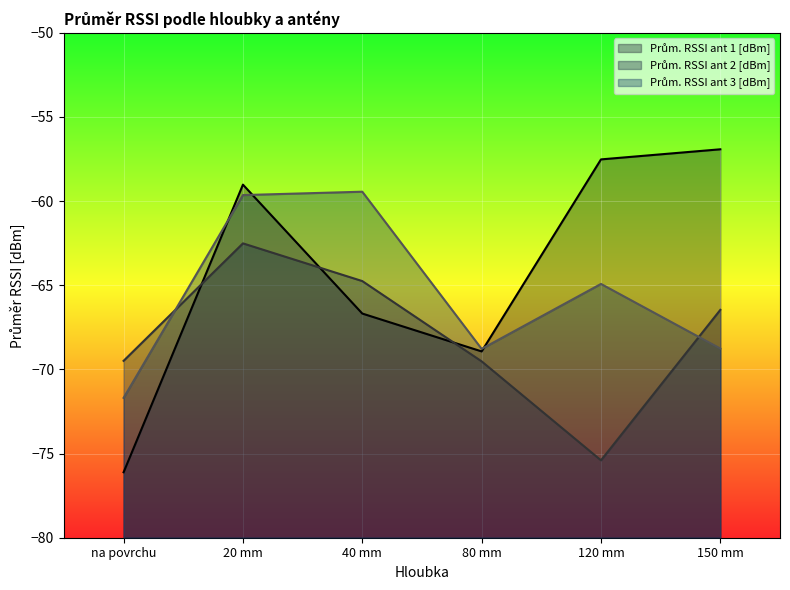

Does the chart display data point markers on the line(s)?

No